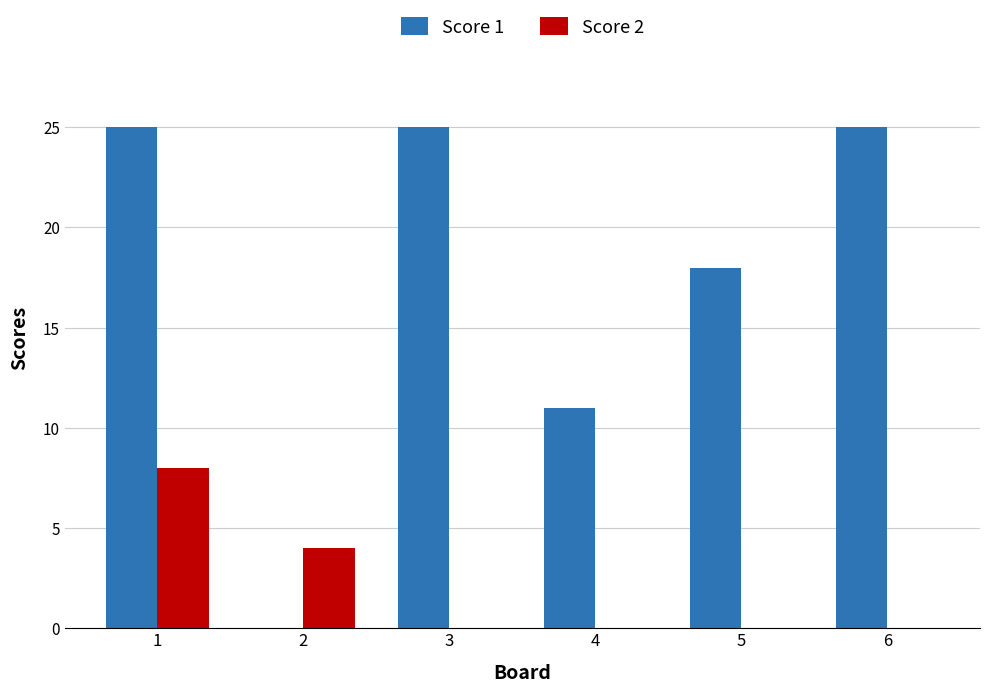

What are all the series names shown in the legend?

Score 1, Score 2